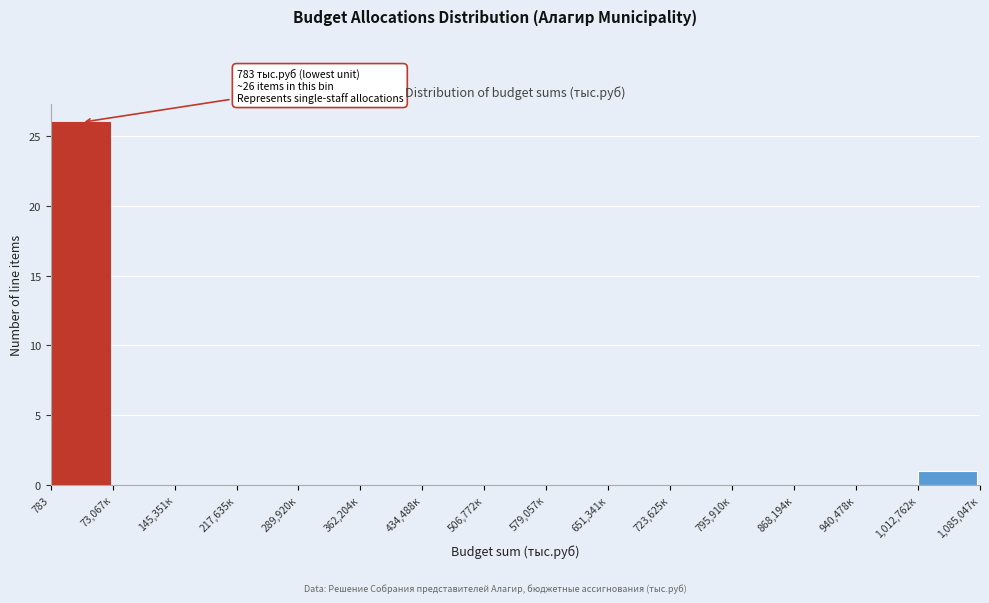

Reading left to right, extract all data points from this chart.

783=26	73,067к=0	145,351к=0	217,635к=0	289,920к=0	362,204к=0	434,488к=0	506,772к=0	579,057к=0	651,341к=0	723,625к=0	795,910к=0	868,194к=0	940,478к=0	1,012,762к=1